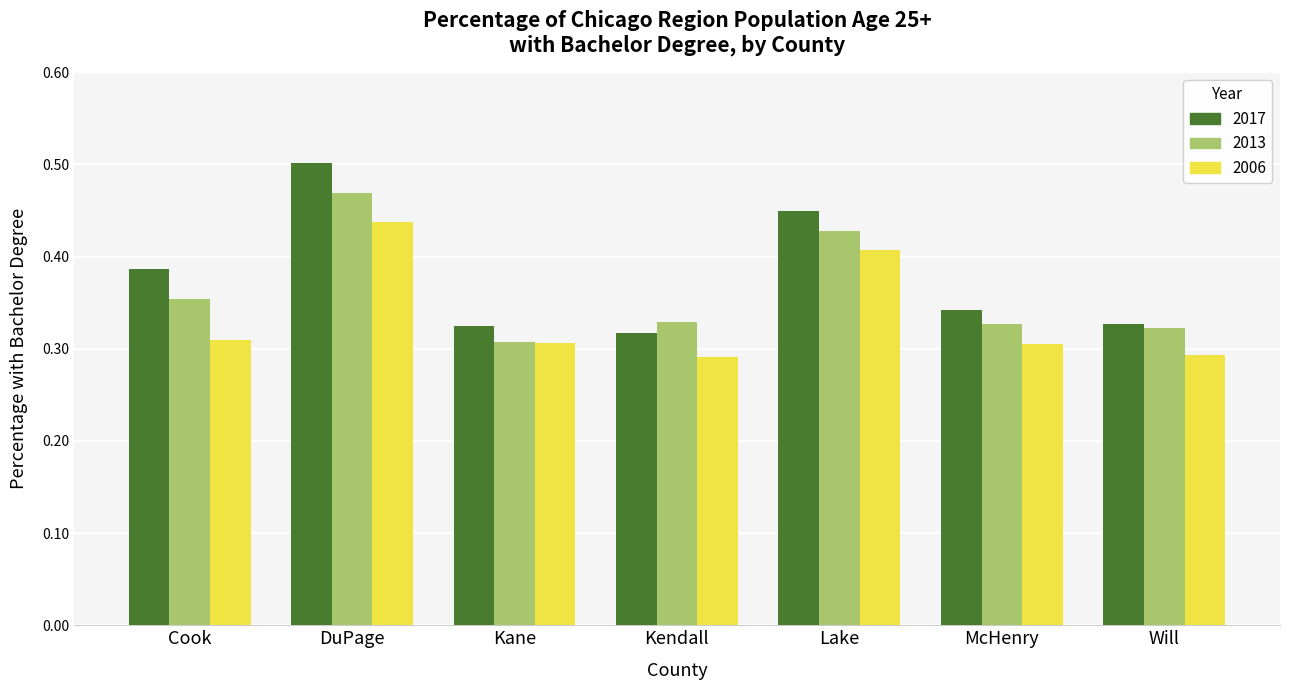

The value of 2013 at Kane is 0.2. True or false?

False